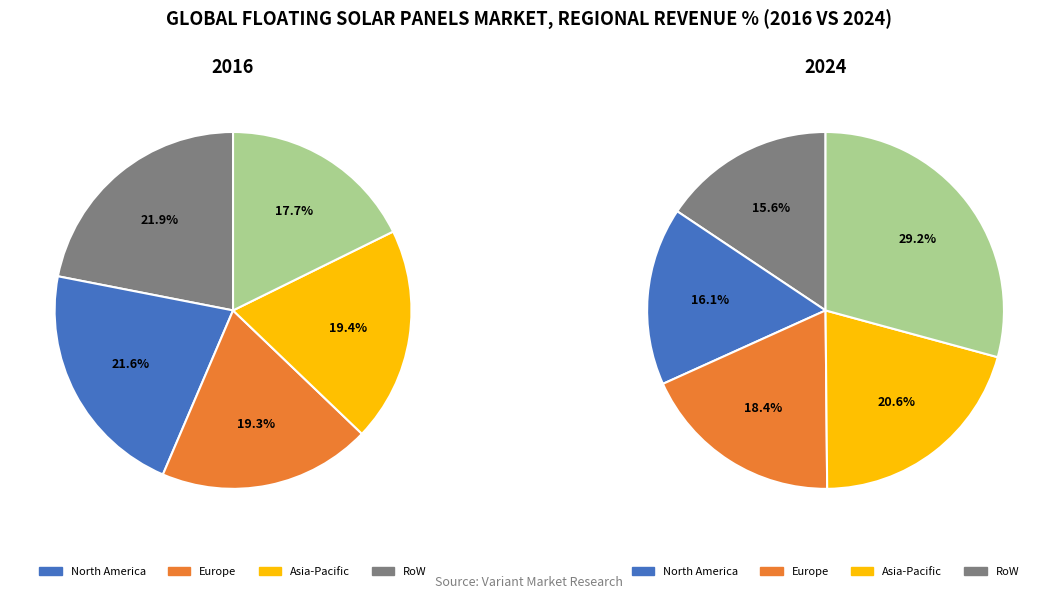

True or false: 1 accounts for 21% of the total.

False